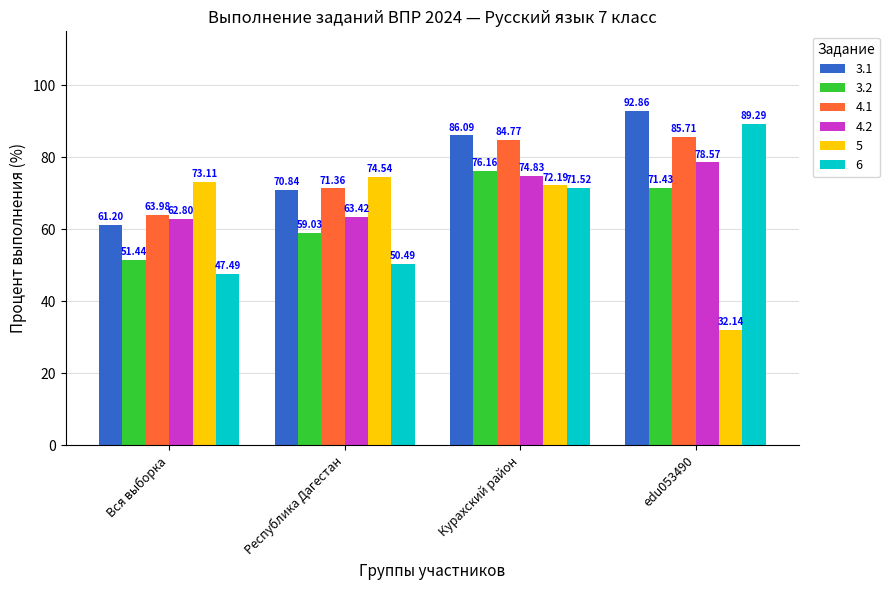

Count the number of categories in the chart.

4